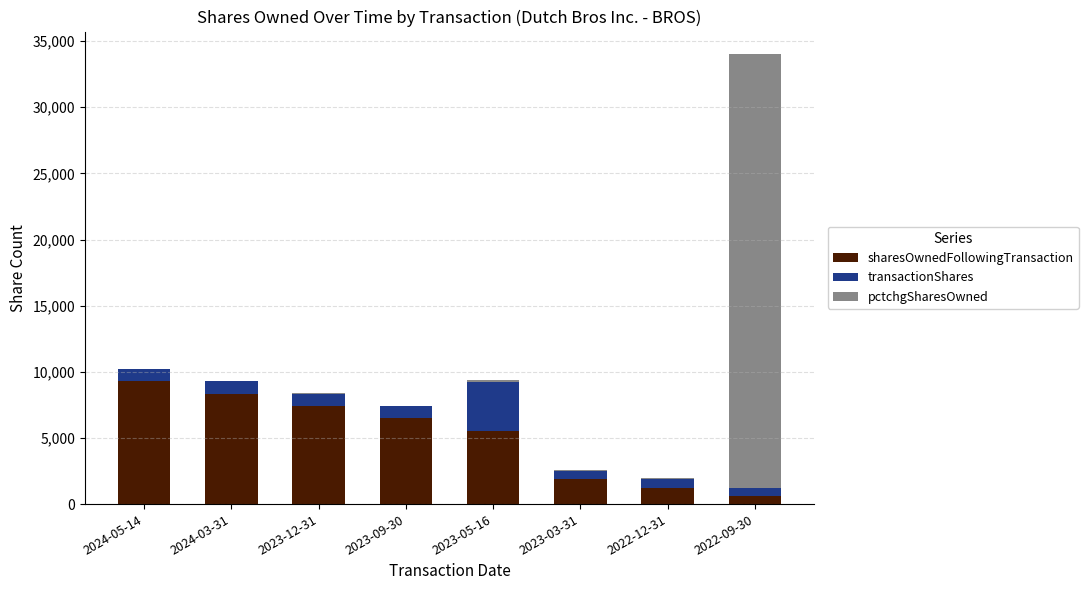

What is the highest value of the sharesOwnedFollowingTransaction series?

9293